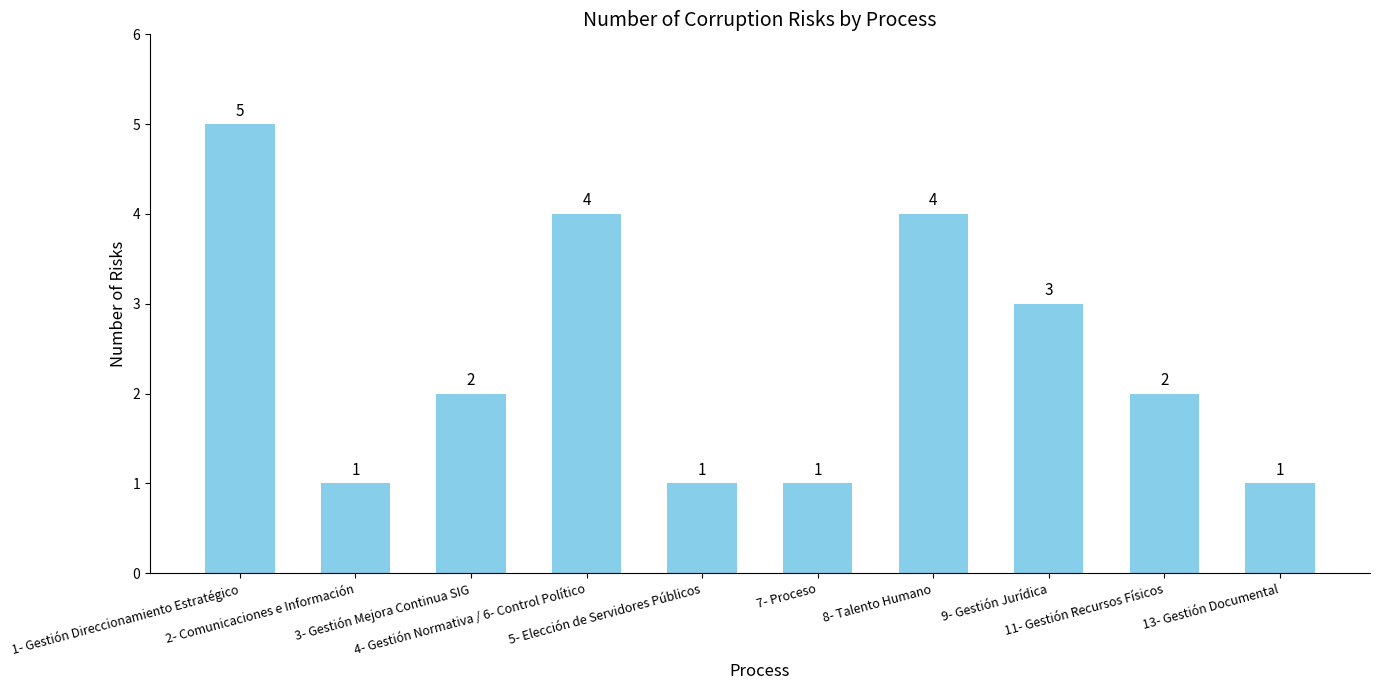

Approximately how many times larger is the value at 9- Gestión Jurídica compared to 1- Gestión Direccionamiento Estratégico?

0.6